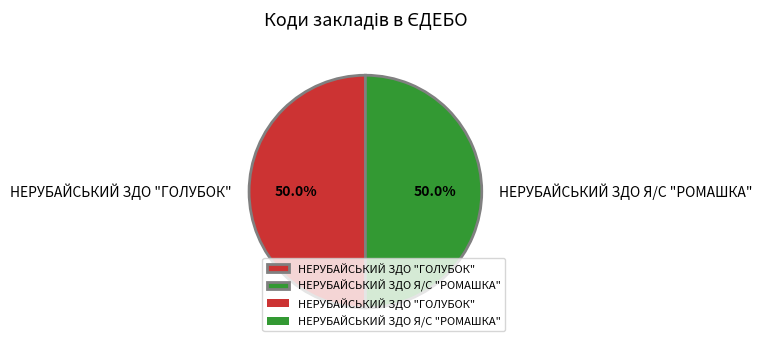

Is the sum of НЕРУБАЙСЬКИЙ ЗДО "ГОЛУБОК" and НЕРУБАЙСЬКИЙ ЗДО Я/С "РОМАШКА" greater than half?

Yes